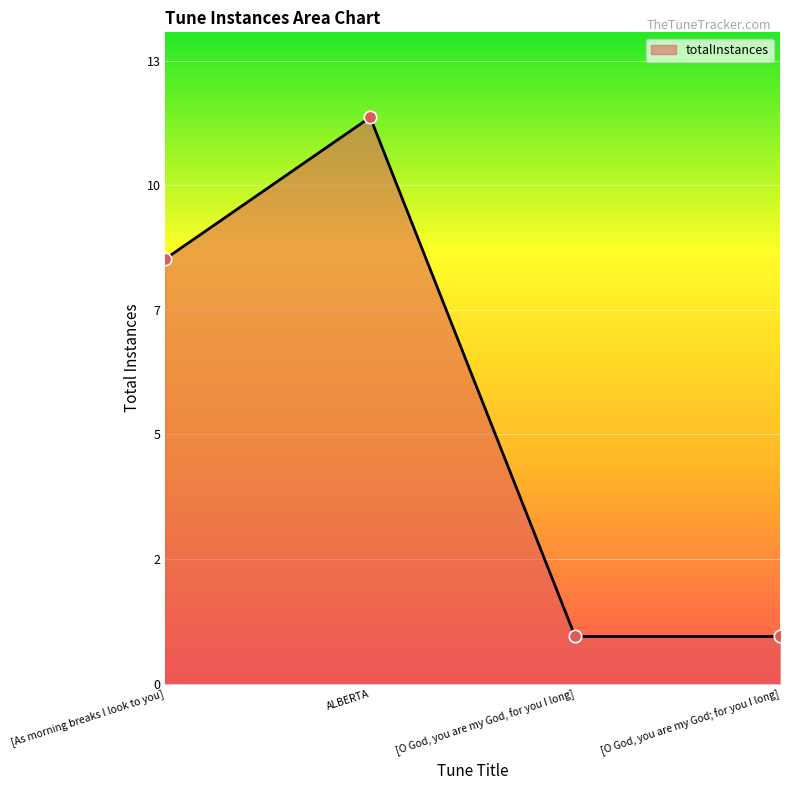

Between [O God, you are my God; for you I long] and [As morning breaks I look to you], which is larger?

[As morning breaks I look to you]